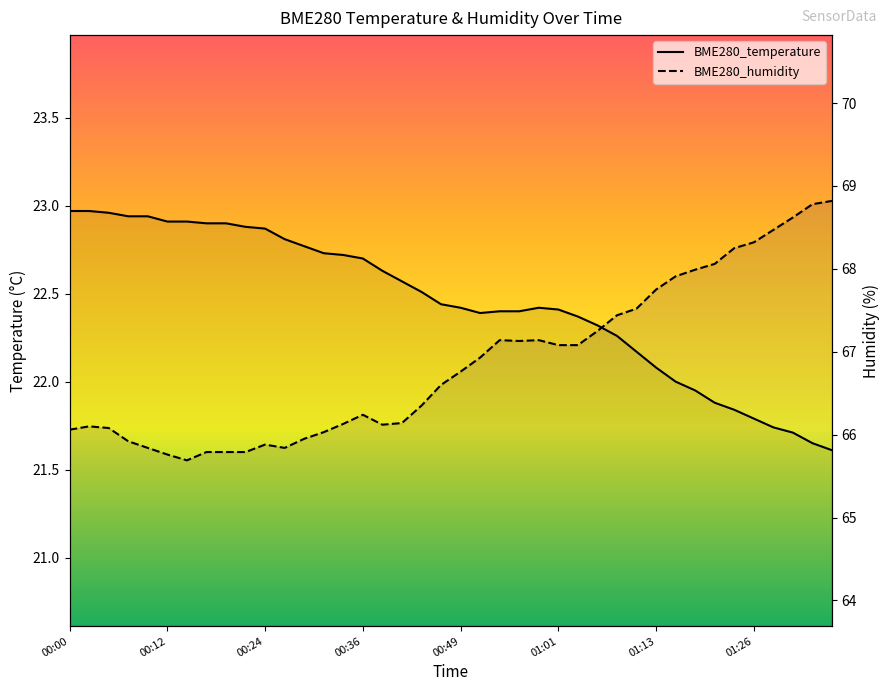

True or false: BME280_temperature and BME280_humidity cross at least once.

False